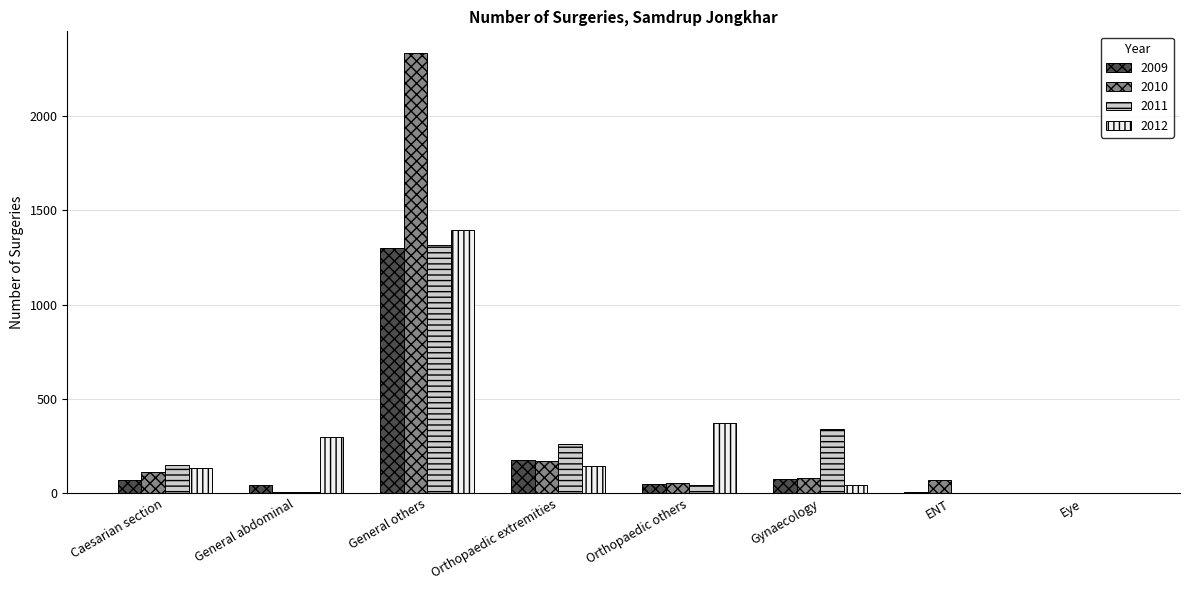

Is it true that 2010 equals 80 at Gynaecology?

True